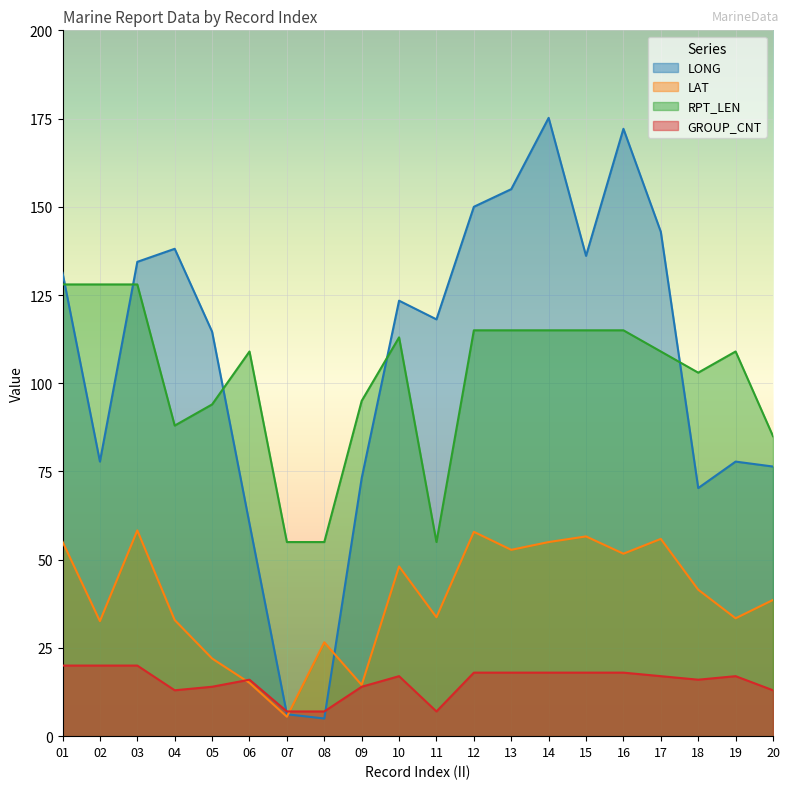

Read the RPT_LEN value at 13.

115.0